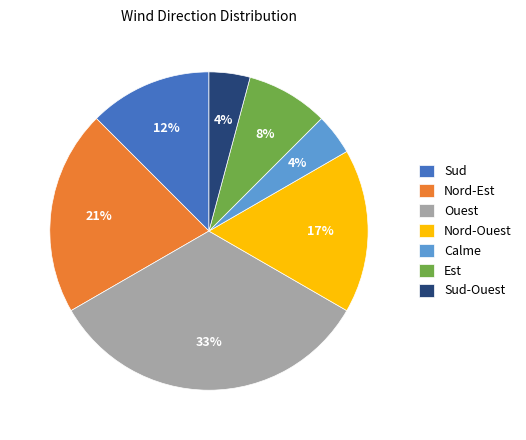

Which slice is the largest?

Ouest